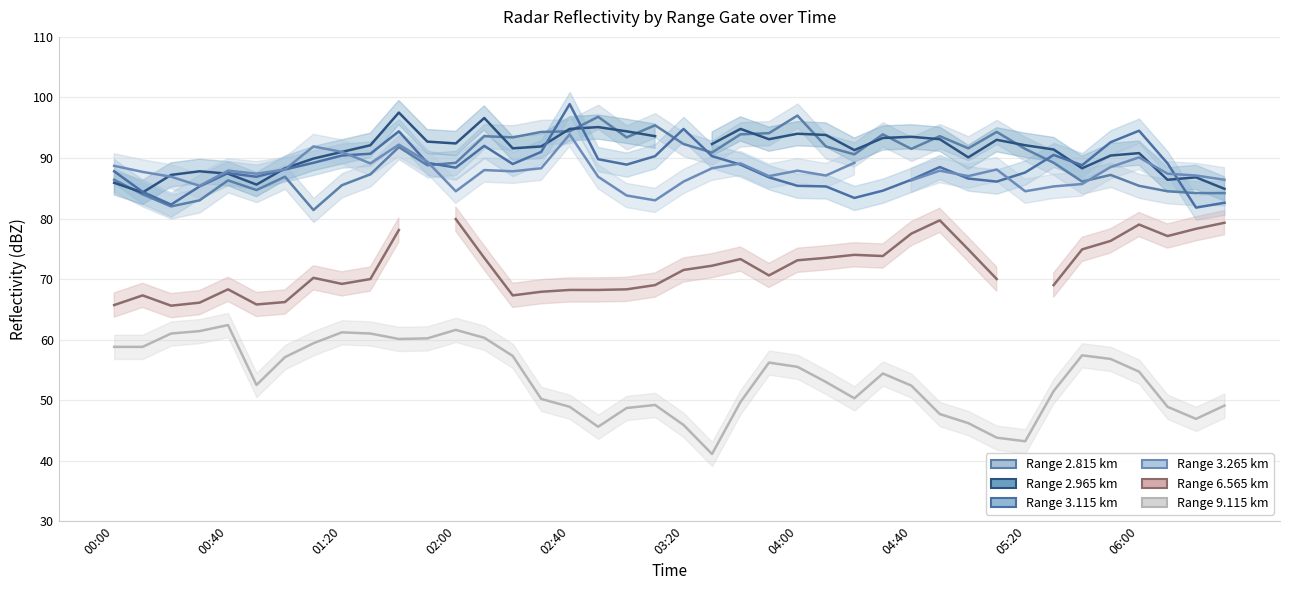

Where is 3.115 nearest to the value 90?

2008/11/11 02:50